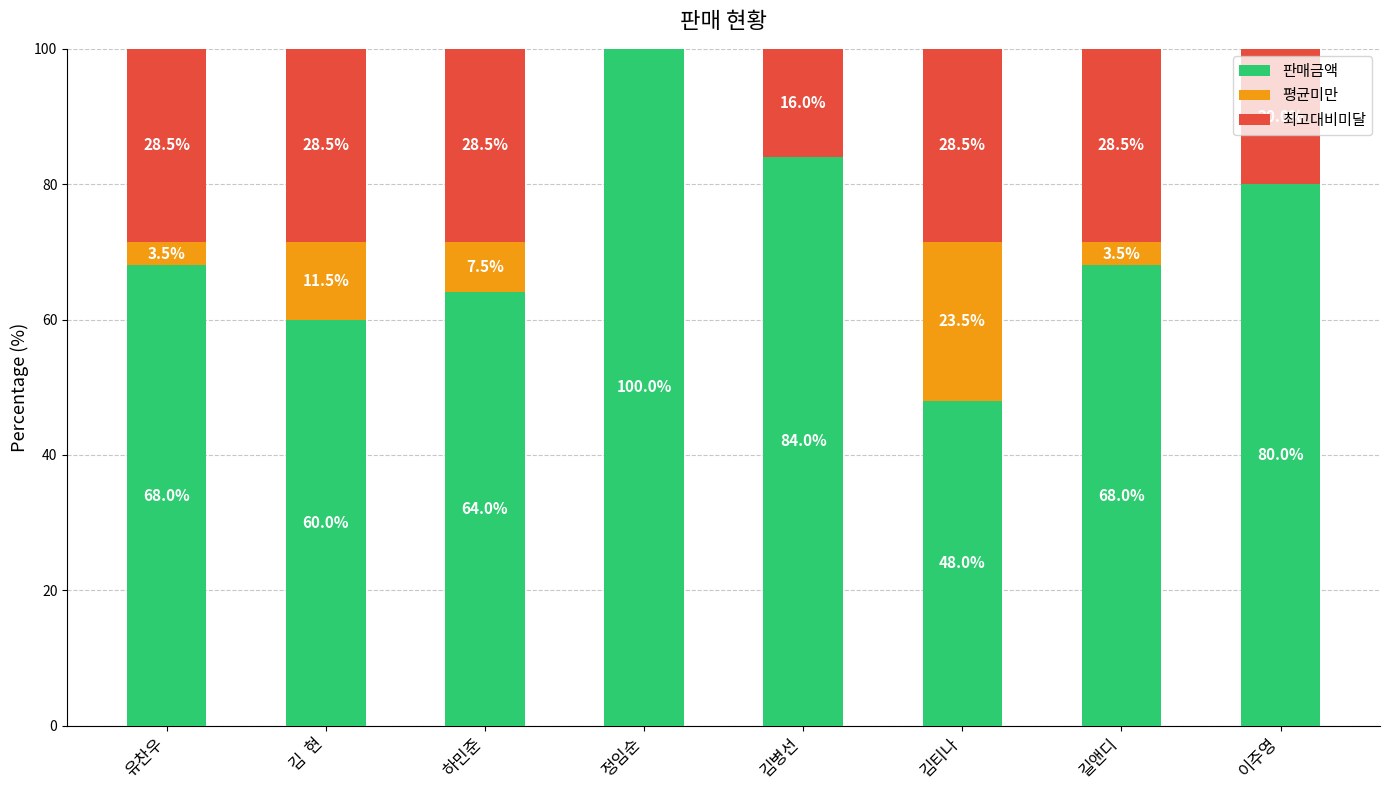

At which label does 판매금액 reach its peak?

정임순